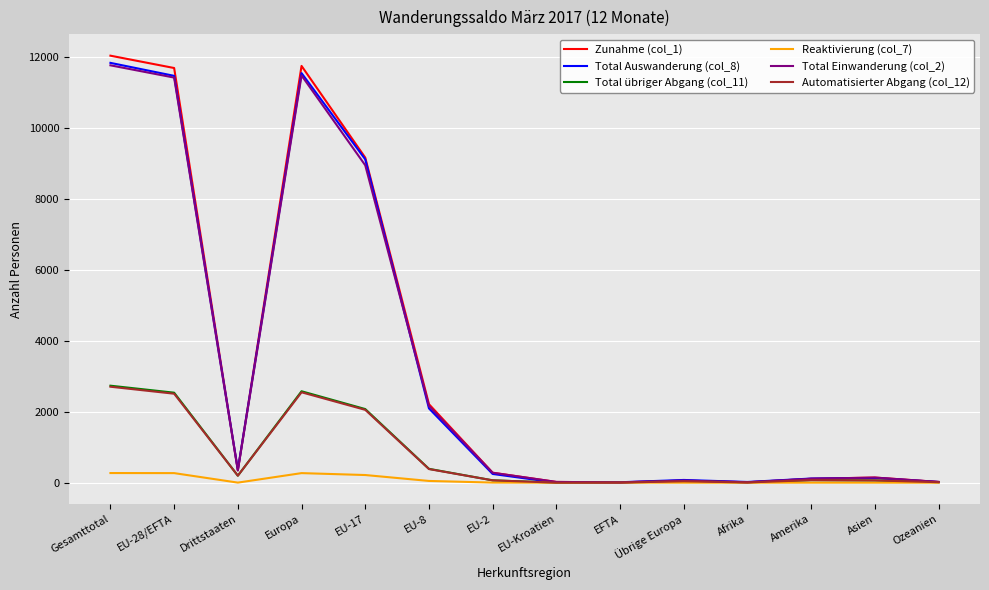

What is the maximum value shown in the chart?

12046